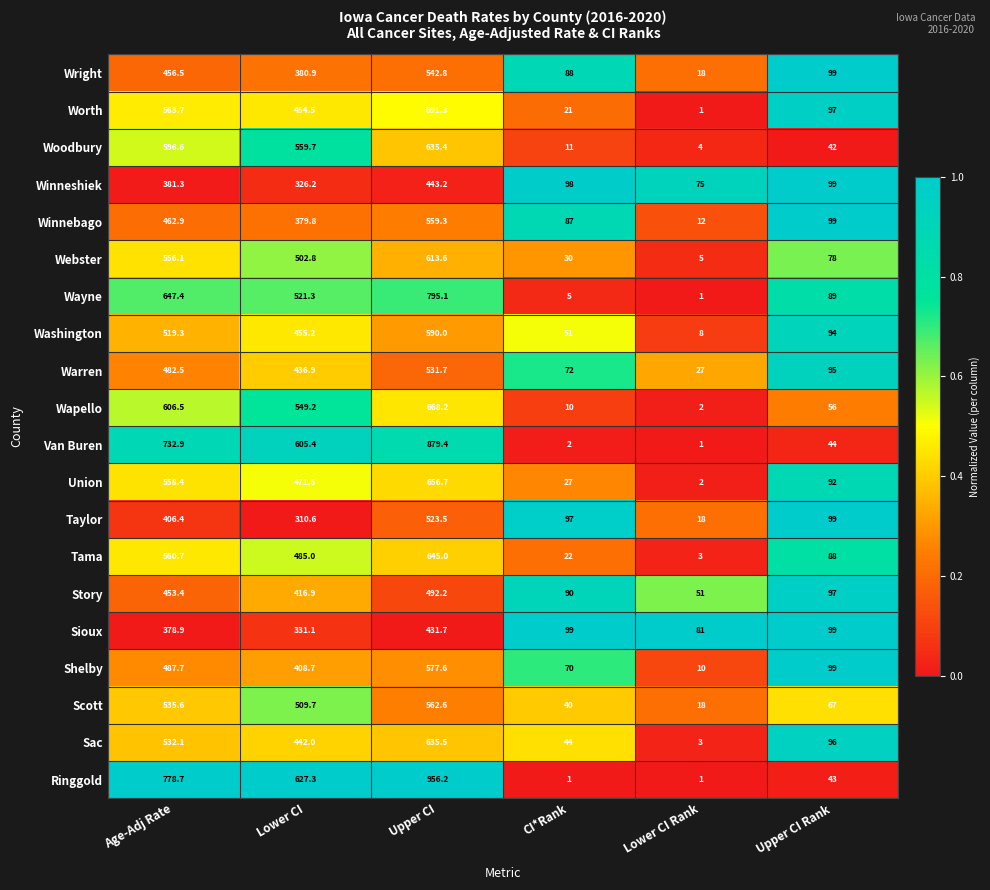

How many data points does each series have?

6